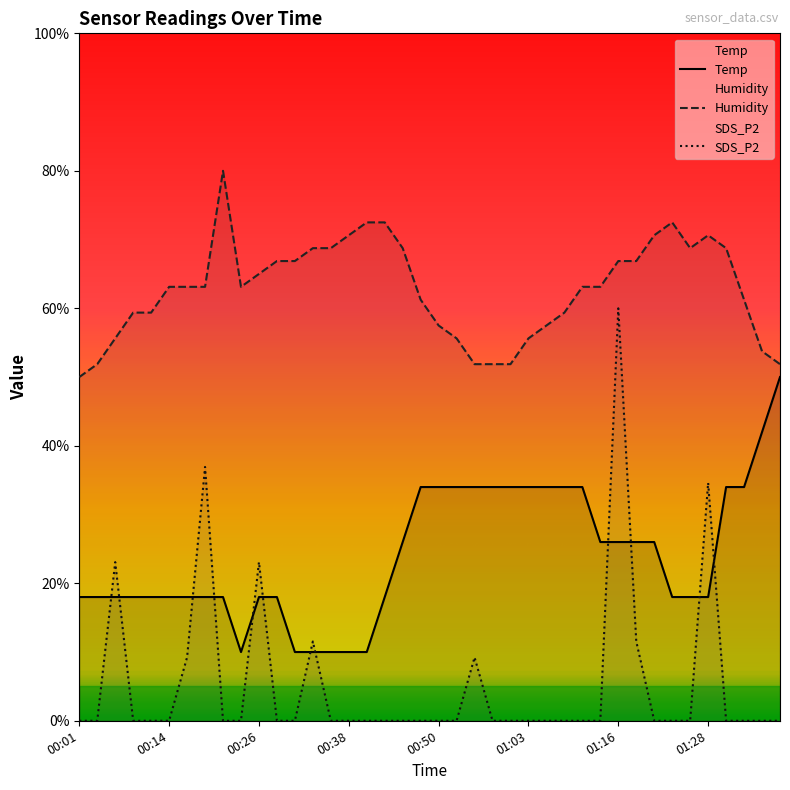

How many lines are shown in the chart?

3